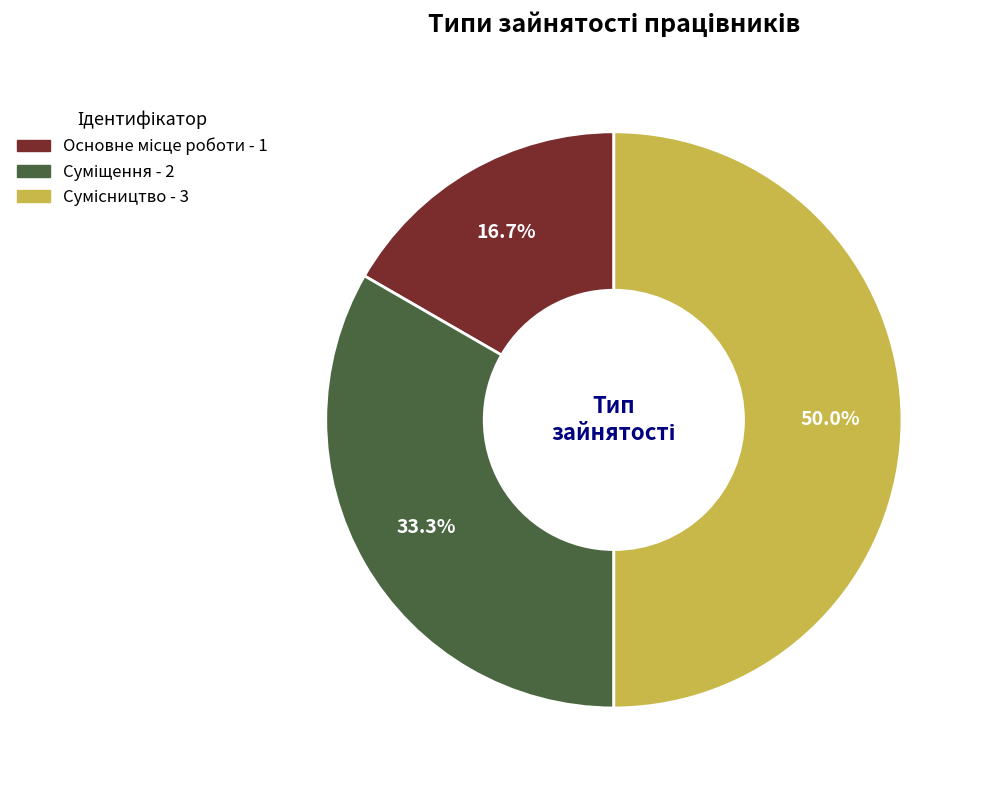

To the nearest percent, what portion does Суміщення represent?

33%